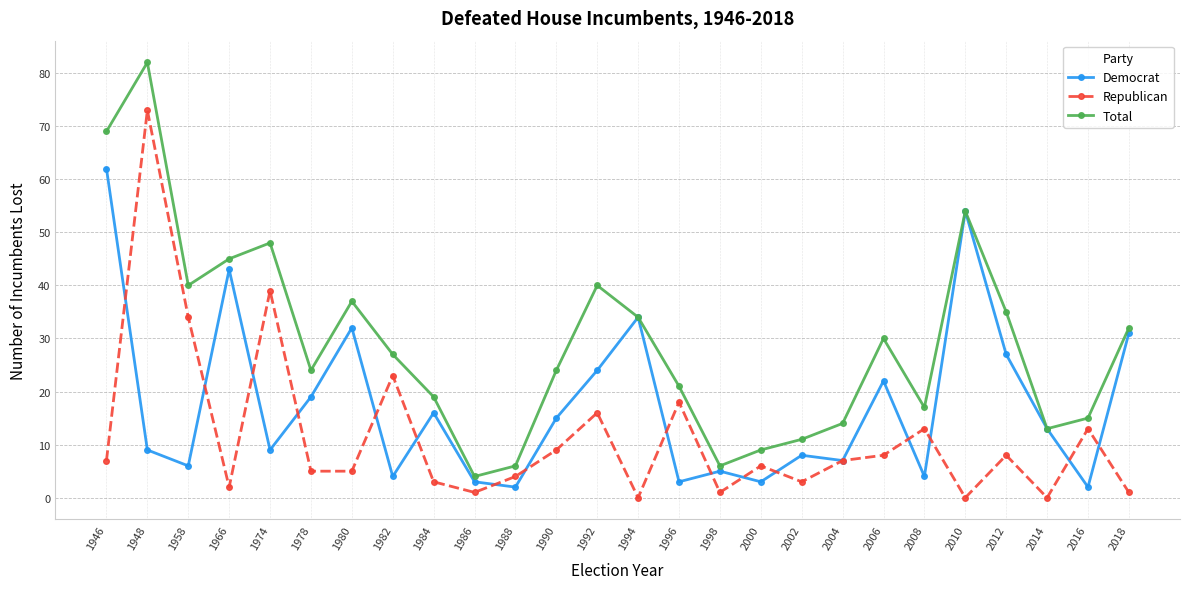

True or false: Total and Republican intersect in this chart.

False